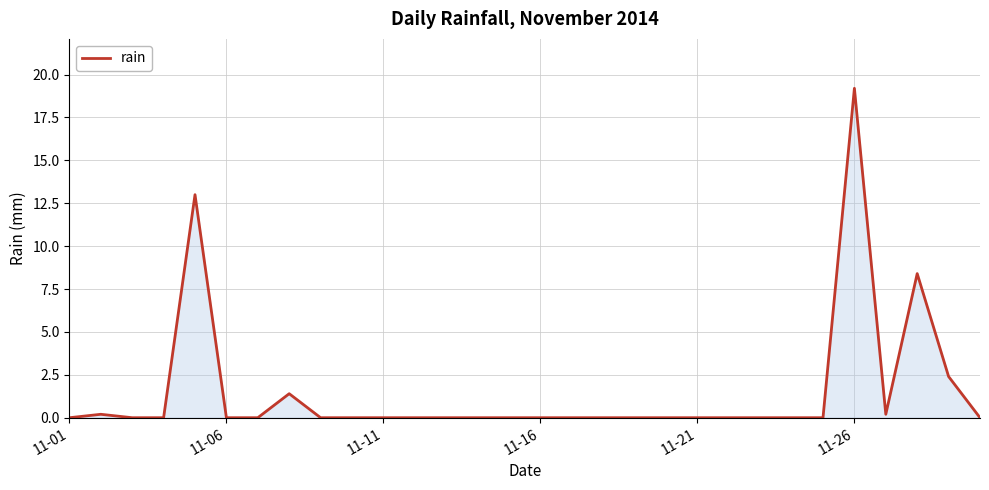

What is the difference between the maximum and minimum values?

19.2